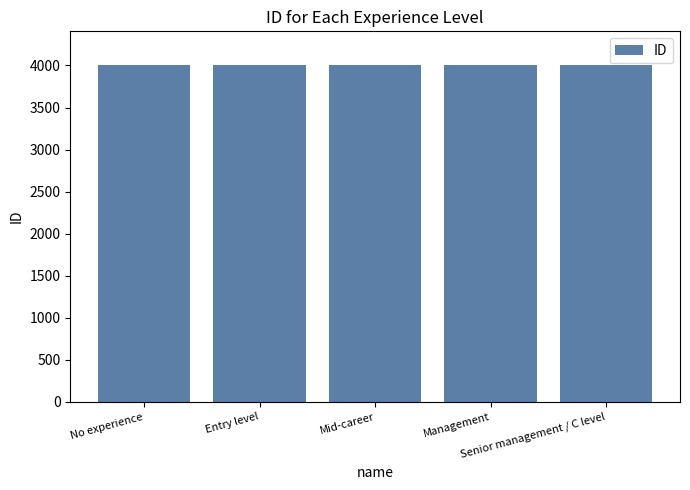

What is the average value?

4003